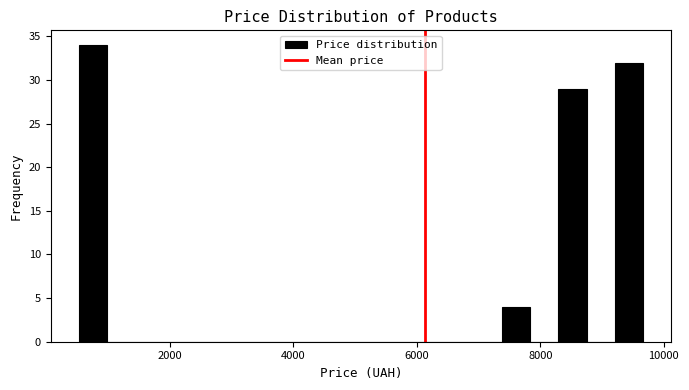

Read against the x-axis, roughly where is the centre of the tallest bar?

800